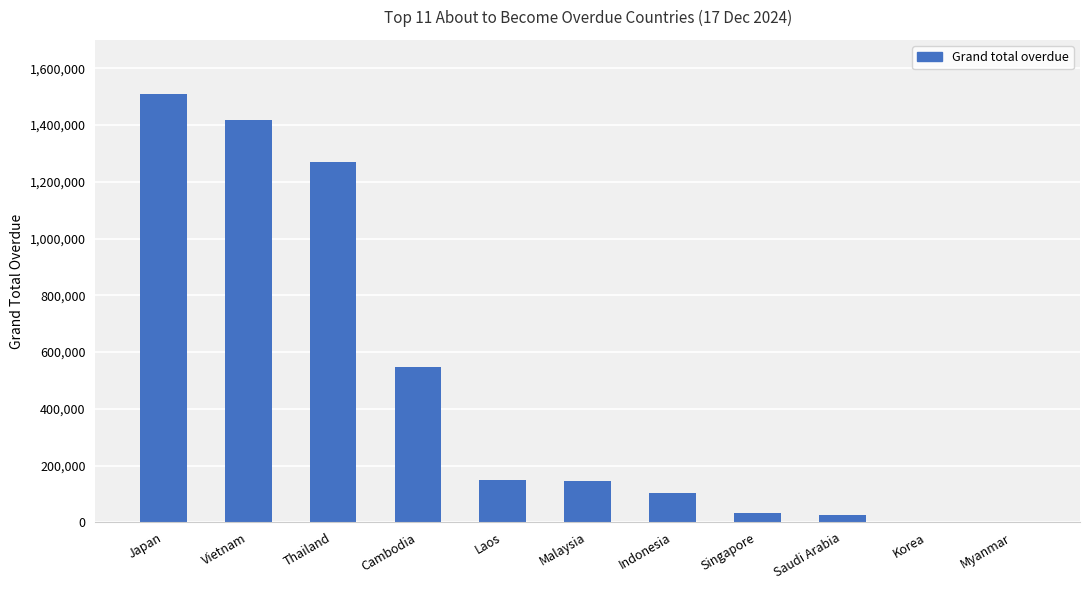

Are the bars horizontal?

No